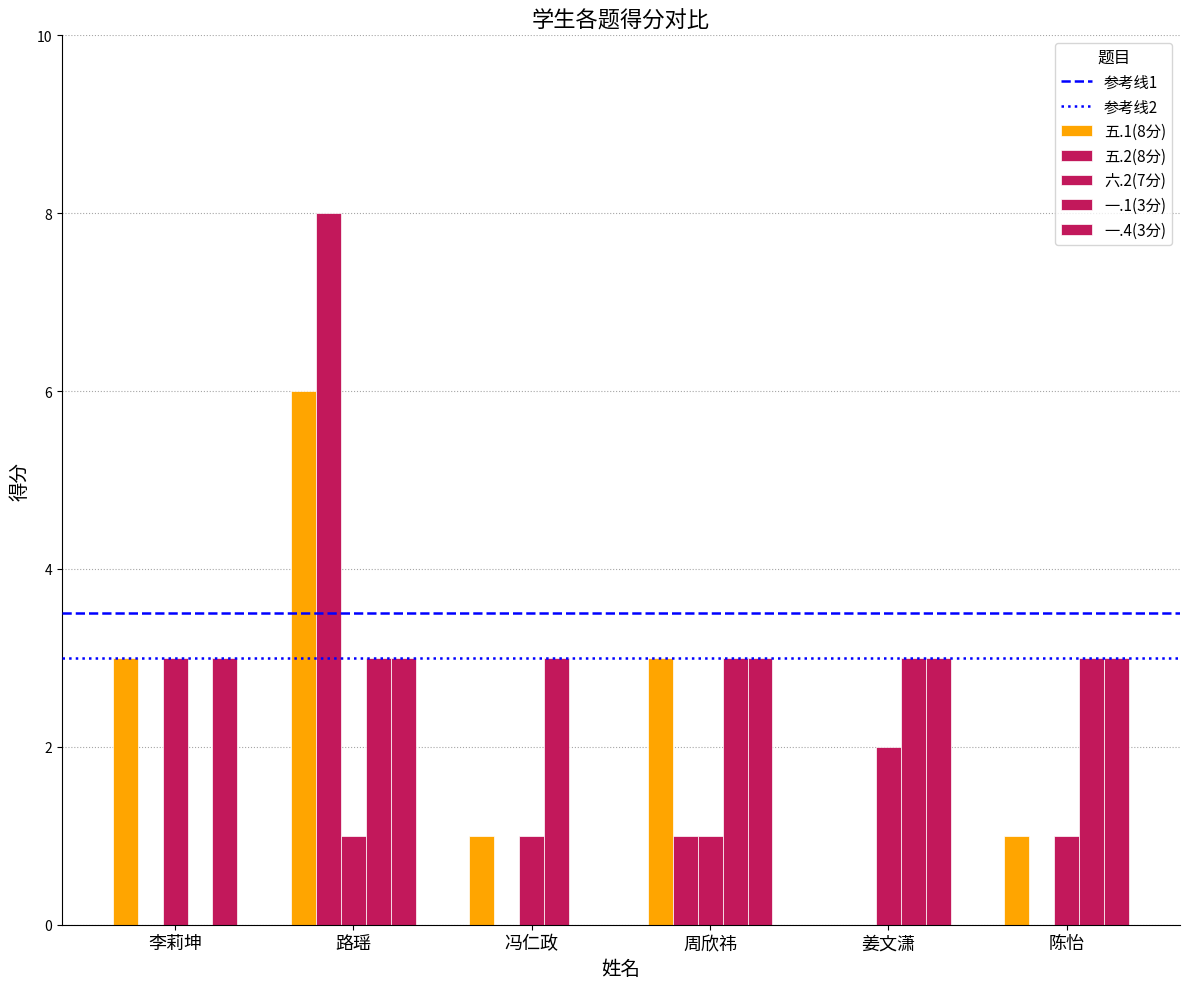

The 一.1(3分) series shows 2 at 周欣祎. True or false?

False